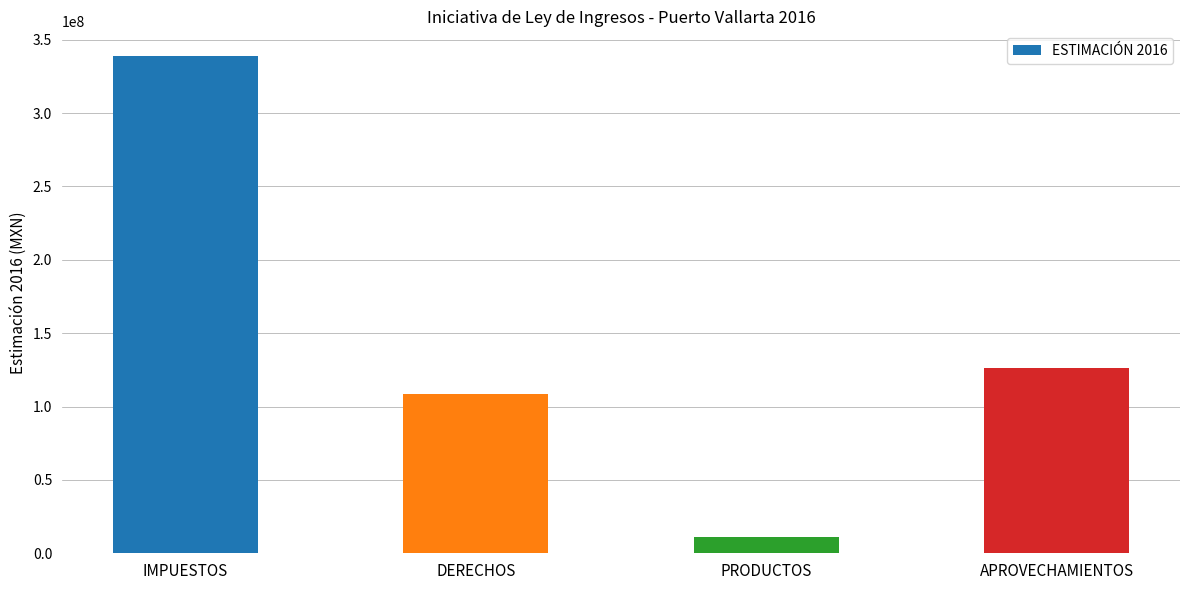

What is the average value?

146135120